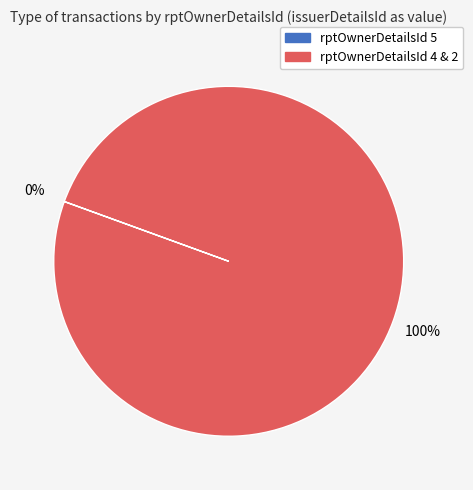

Does any single category account for the majority?

Yes